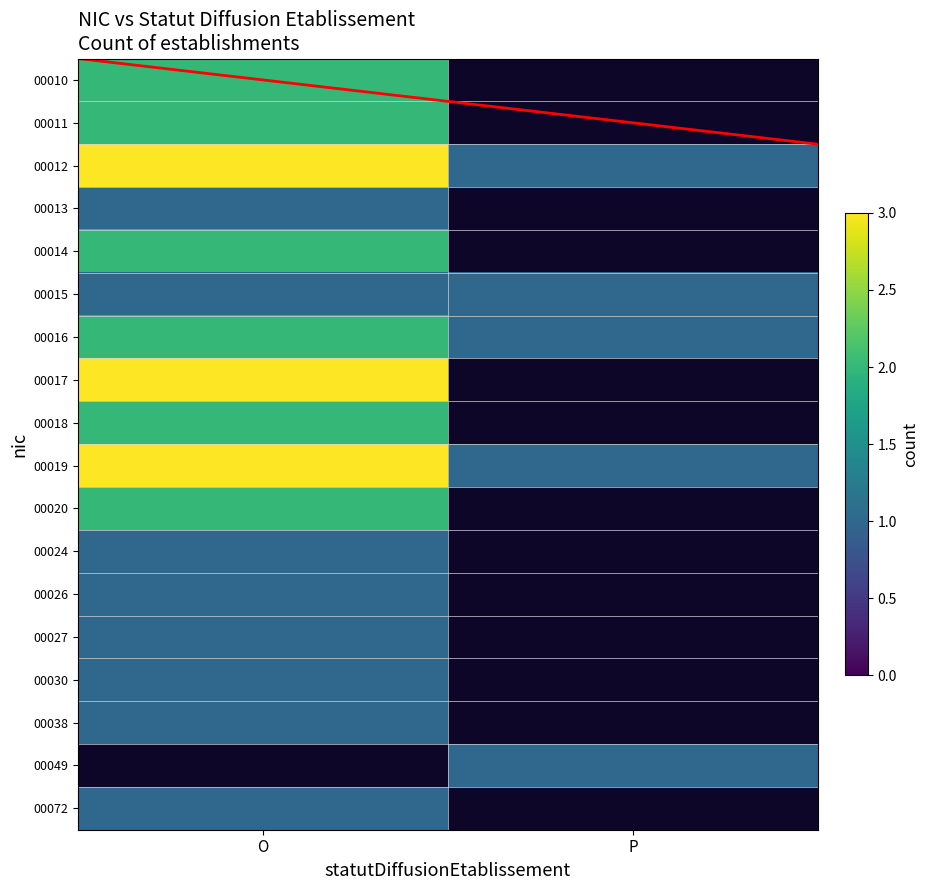

At which category does the chart reach its minimum across all series?

P